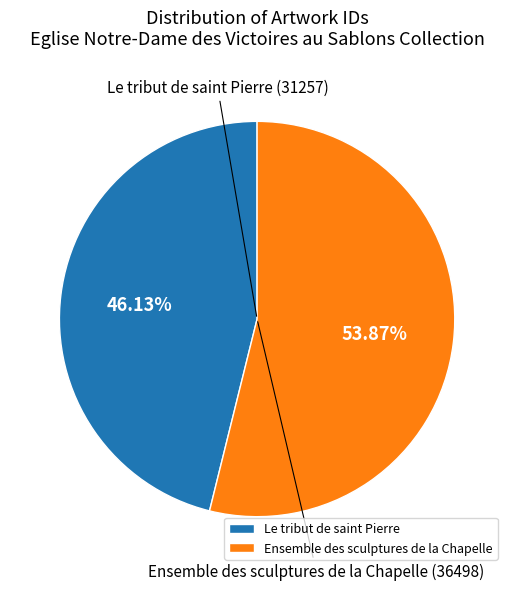

Is Ensemble des sculptures de la Chapelle the majority of the pie?

Yes